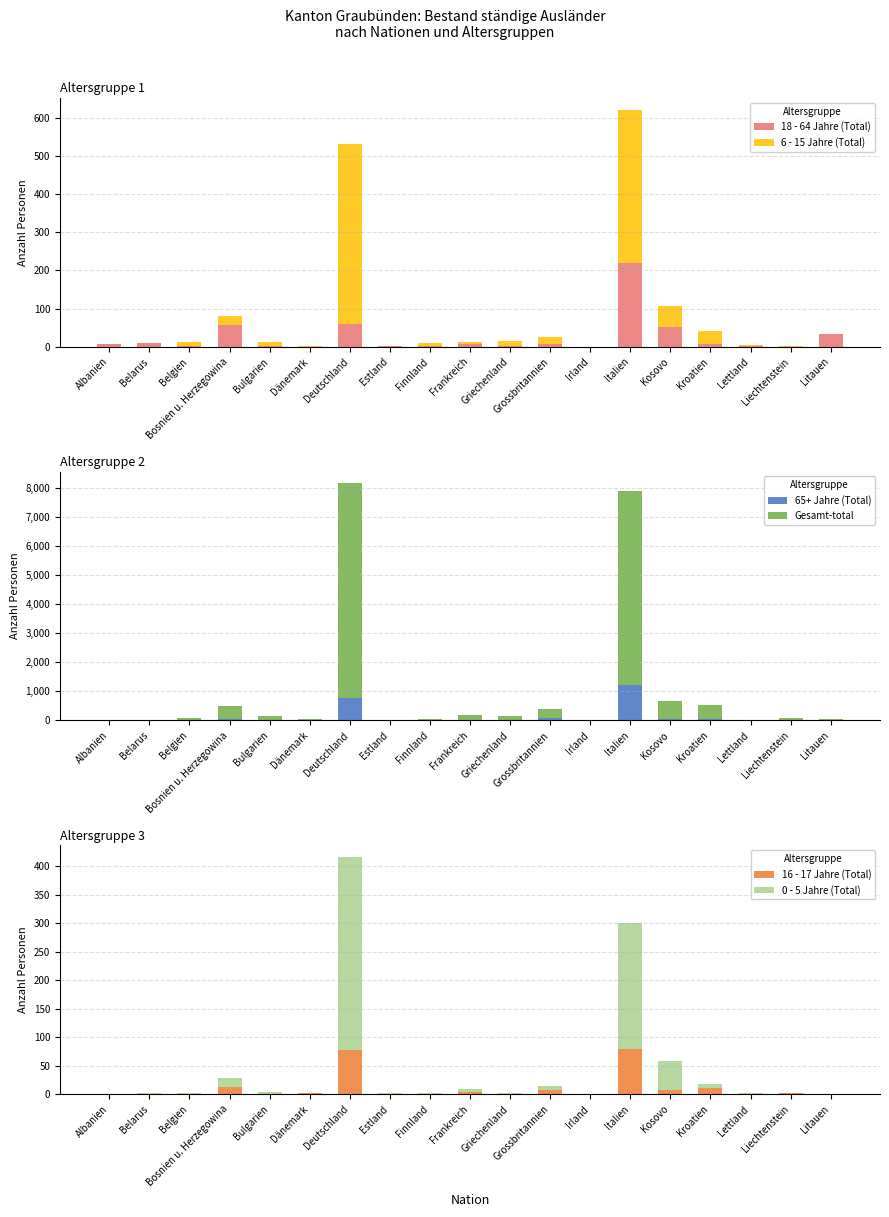

What is the difference between the second highest and minimum values in the 65+ Jahre (Total) series?

764